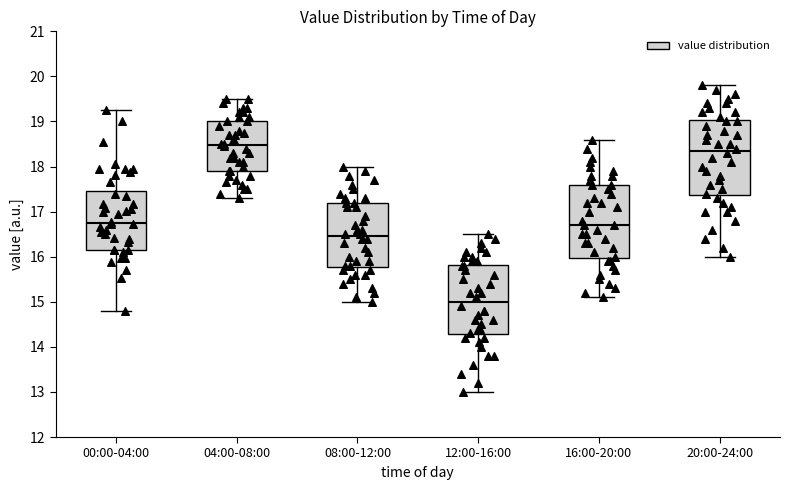

Reading left to right, read every box against the y-axis: the position of its median line, the range the box covers, and the ends of its whiskers. The values are not printed on the chart, so give them approximately, as read against the axis.

00:00-04:00: median 16.8, box 16.2 to 17.5, whiskers 14.8 to 19.3
04:00-08:00: median 18.5, box 17.9 to 19.0, whiskers 17.3 to 19.5
08:00-12:00: median 16.5, box 15.8 to 17.2, whiskers 15.0 to 18.0
12:00-16:00: median 15.0, box 14.3 to 15.8, whiskers 13.0 to 16.5
16:00-20:00: median 16.7, box 16.0 to 17.6, whiskers 15.1 to 18.6
20:00-24:00: median 18.4, box 17.4 to 19.0, whiskers 16.0 to 19.8